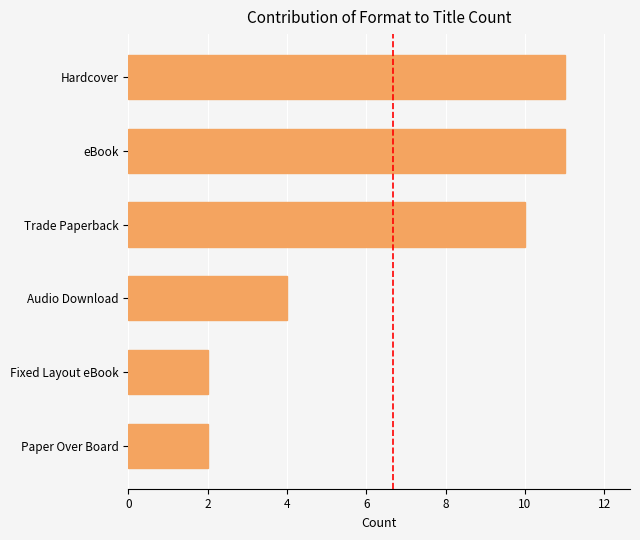

How many data points are less than 10?

3